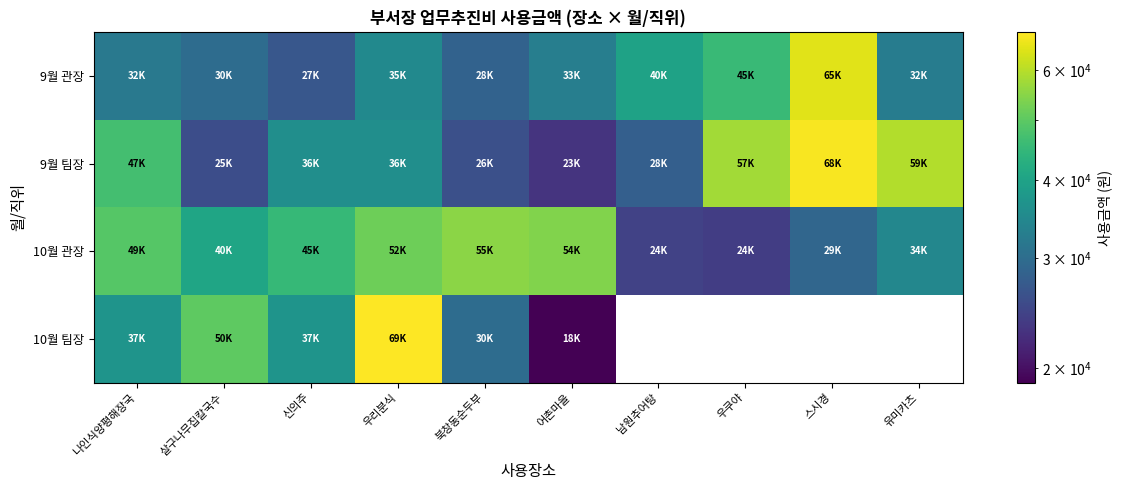

The value of 9월 관장 at 북창동순두부 is 28500.0. True or false?

True